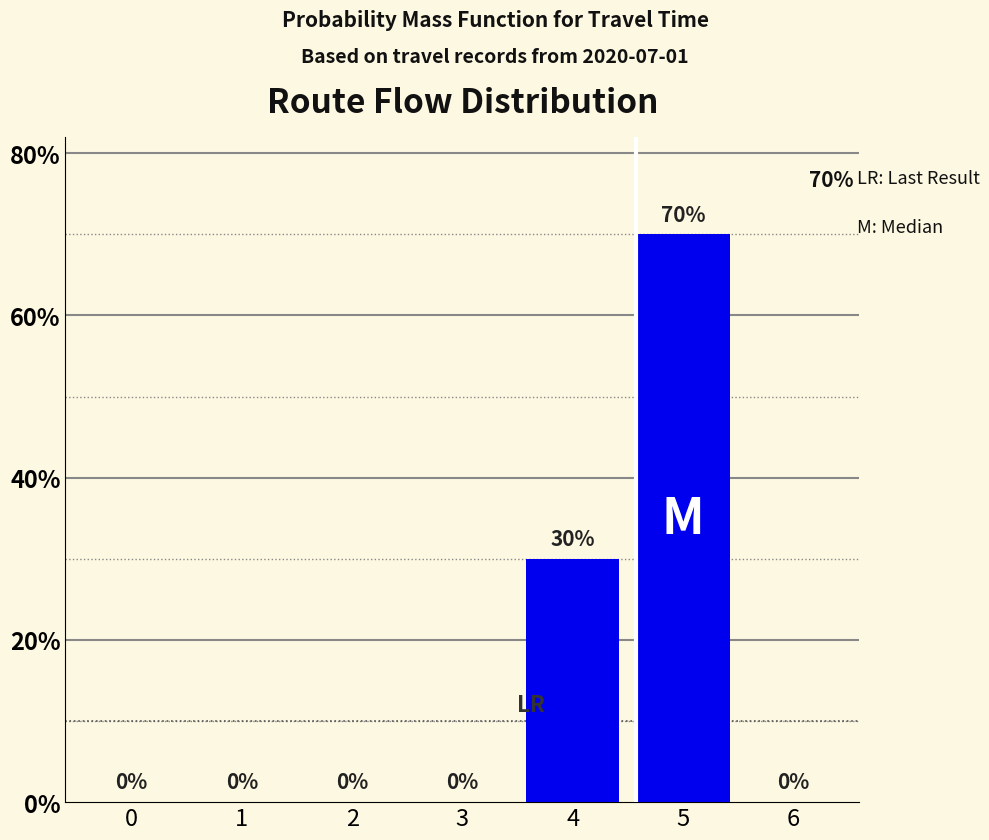

Reading right to left, list all the values displayed in this chart.

6=0	5=70	4=30	3=0	2=0	1=0	0=0